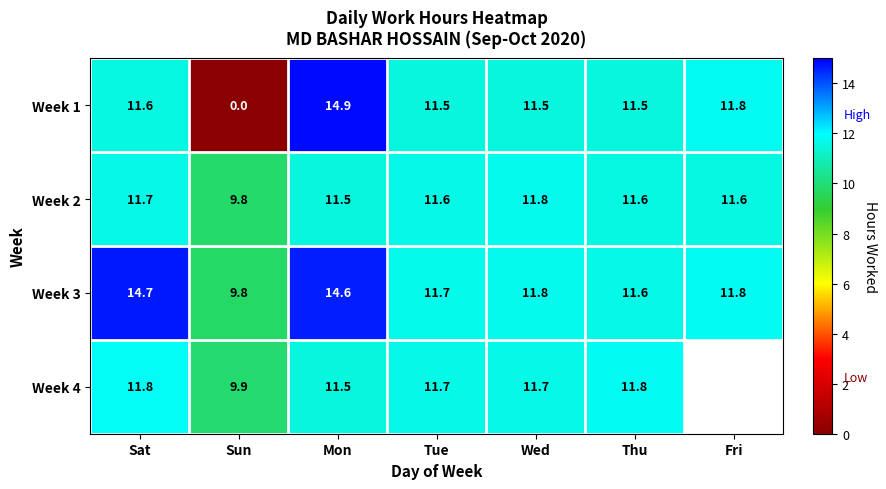

True or false: Week 4 has a value of 11.8 at Thu.

True